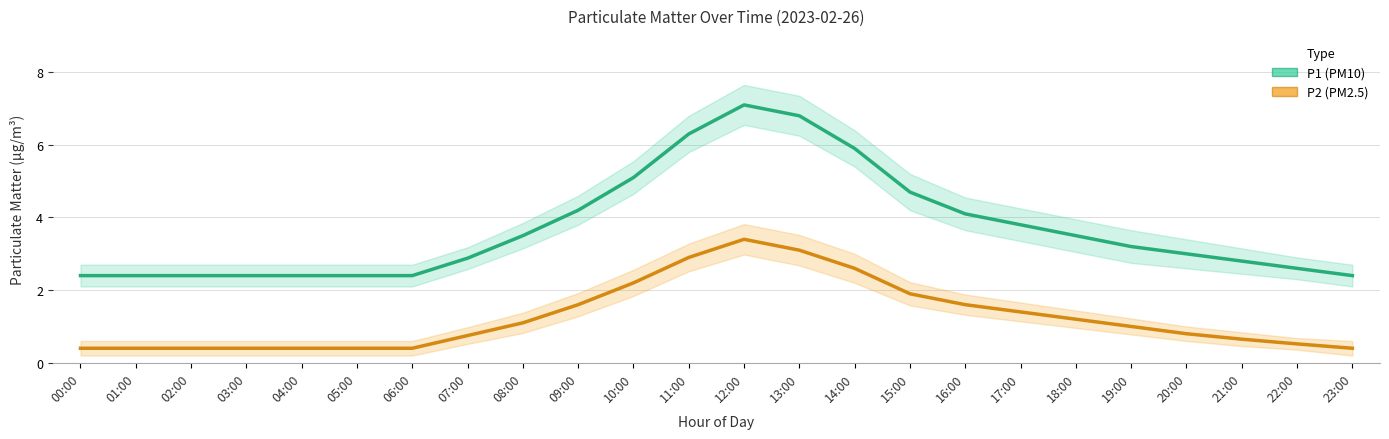

List the labels in order of P1 (PM10) value, largest first.

12:00, 13:00, 11:00, 14:00, 10:00, 15:00, 09:00, 16:00, 17:00, 08:00, 18:00, 19:00, 20:00, 07:00, 21:00, 22:00, 00:00, 01:00, 02:00, 03:00, 04:00, 05:00, 06:00, 23:00